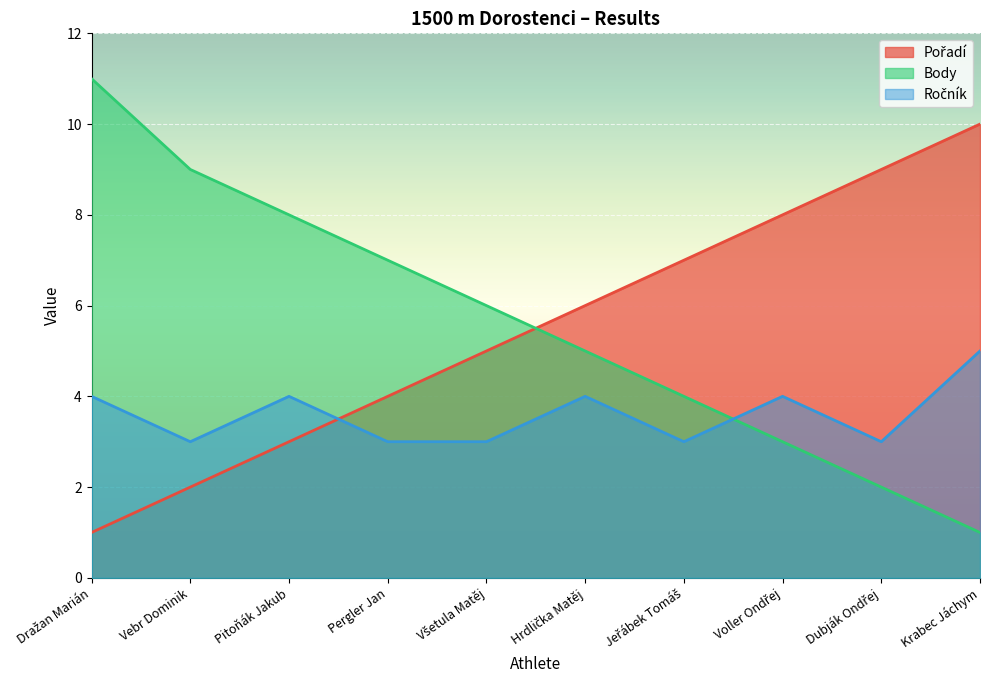

True or false: Pořadí and Ročník cross at least once.

True